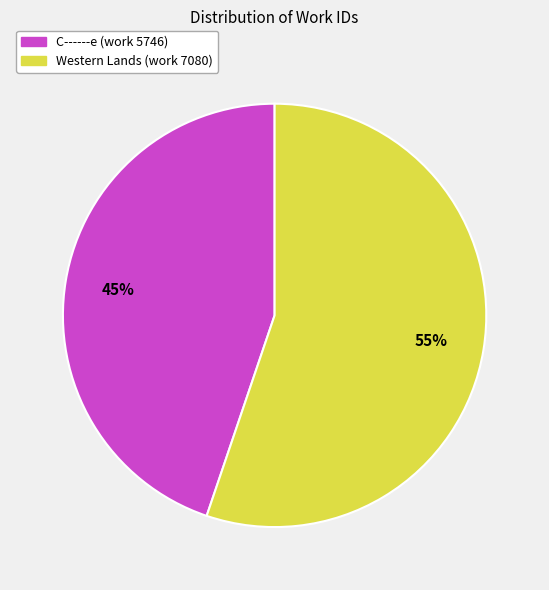

Rank the categories by value from lowest to highest.

C------e (work 5746), Western Lands (work 7080)